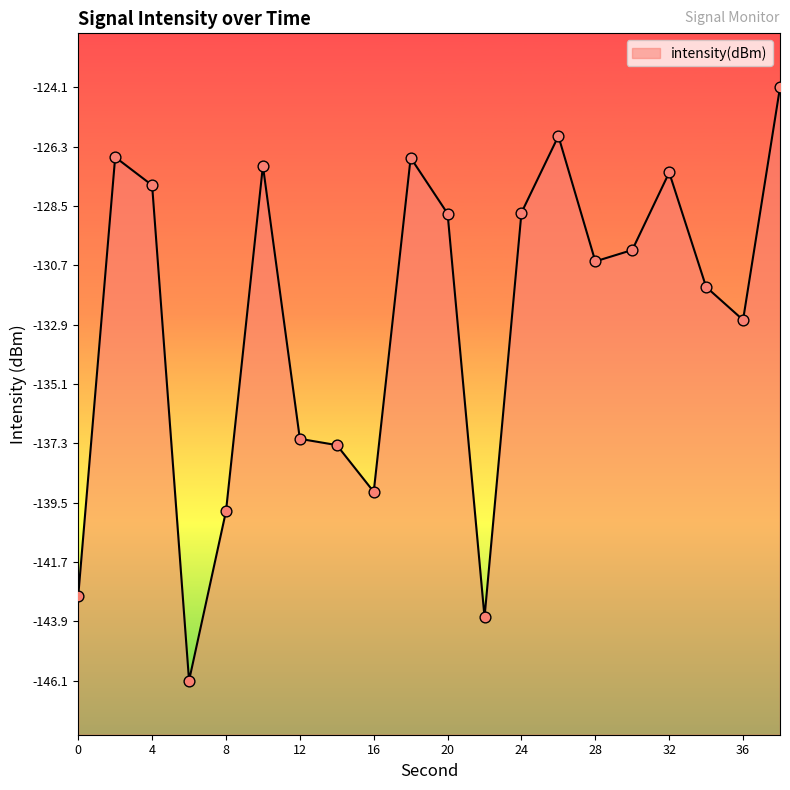

What is the change in value from 10 to 34?

-4.5